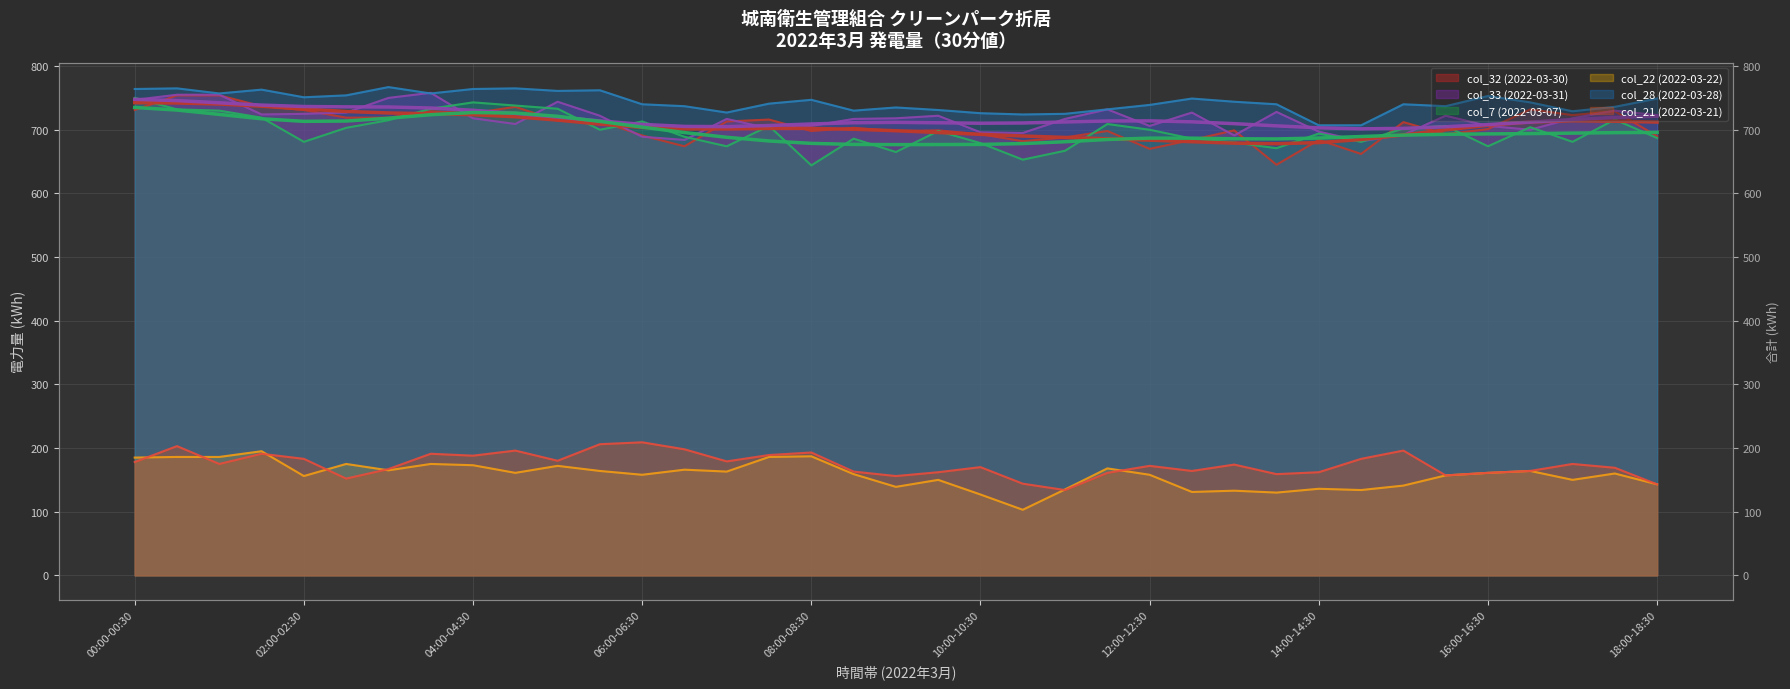

At which category does col_21 (2022-03-21) reach its first local valley?

01:00-01:30